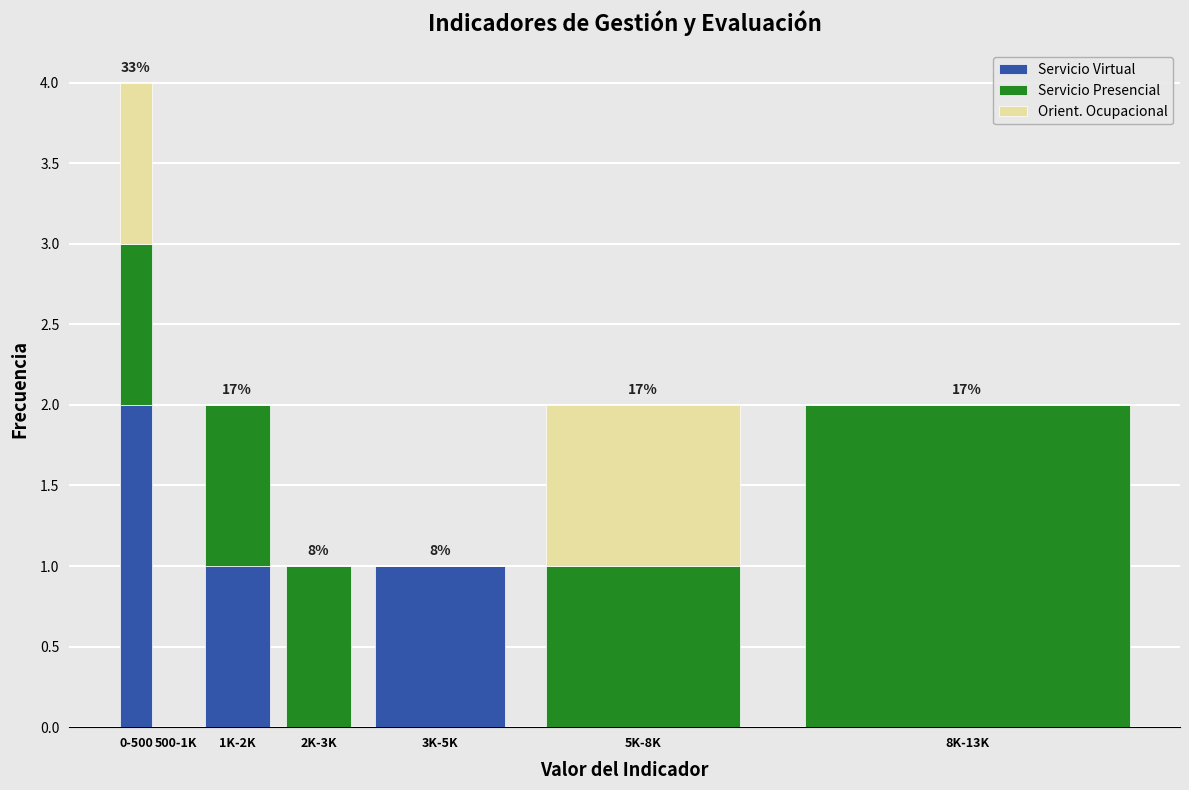

Reading right to left, what are the values for Servicio Virtual?

8K-13K=0	5K-8K=0	3K-5K=1	2K-3K=0	1K-2K=1	500-1K=0	0-500=2